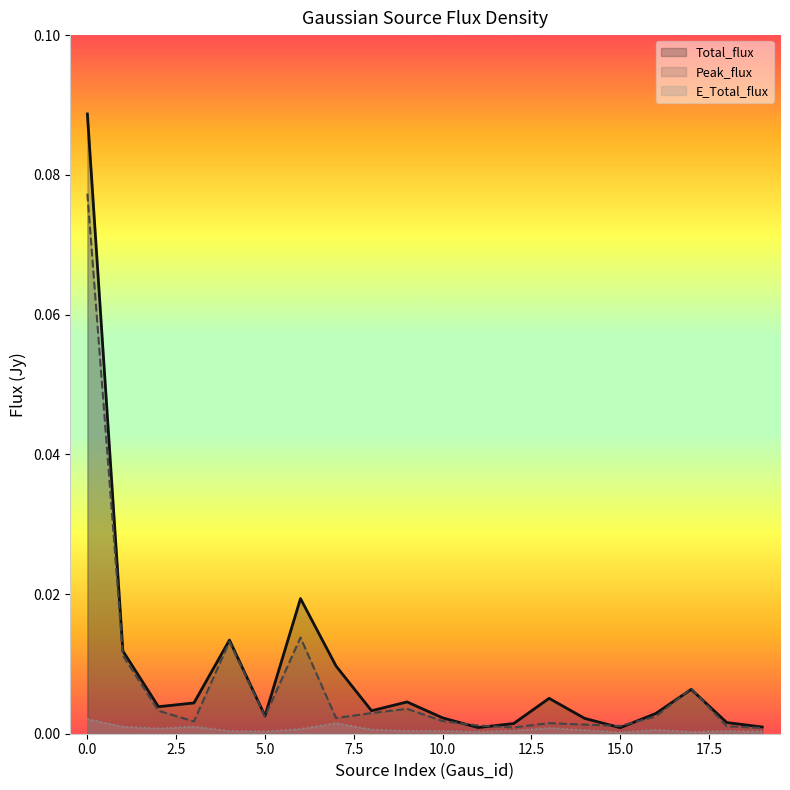

Which series has the largest total across all categories?

Total_flux